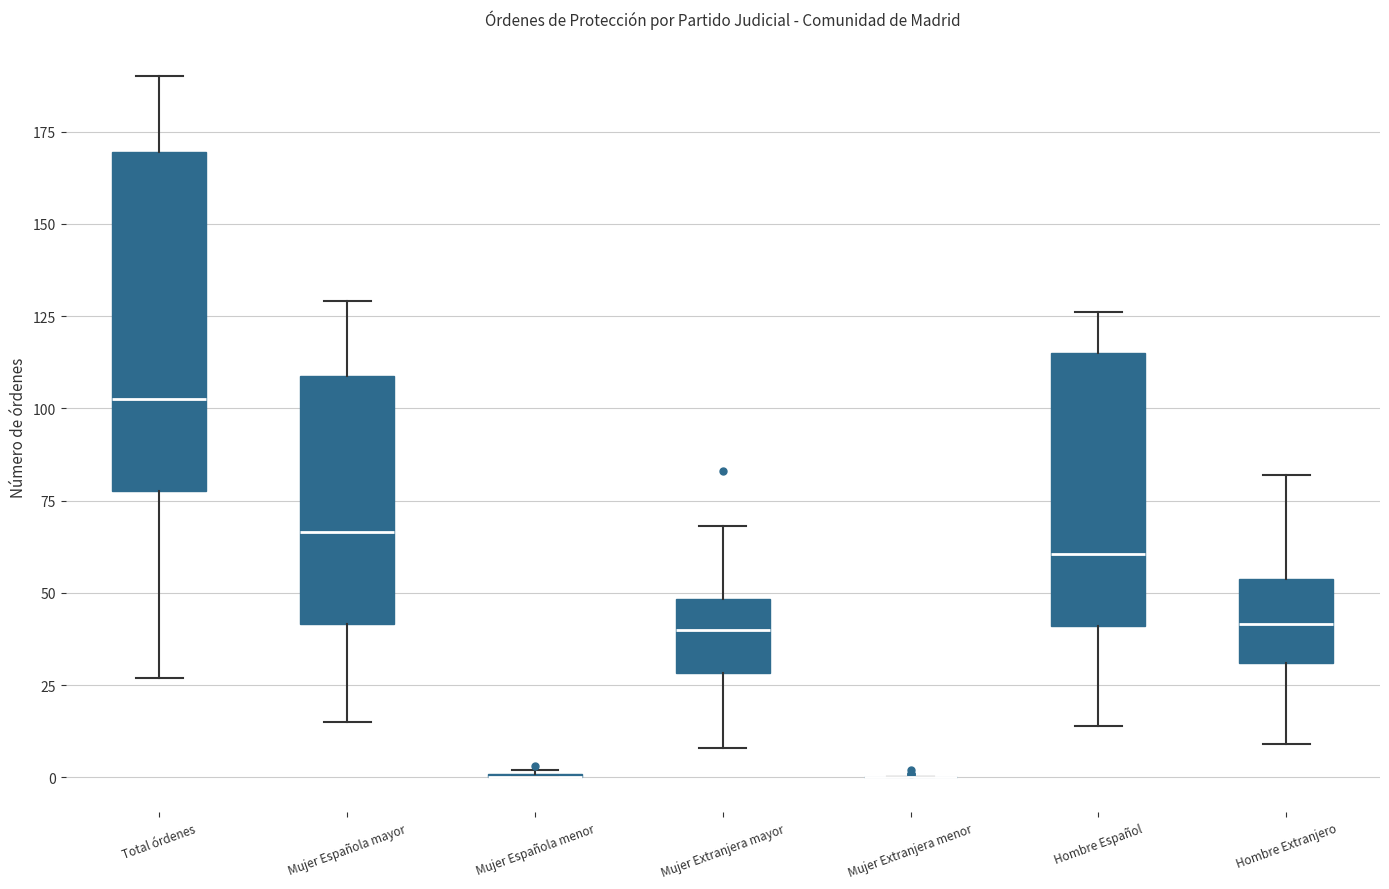

Comparing the boxes themselves (not the whiskers), which one is the tallest?

Total órdenes